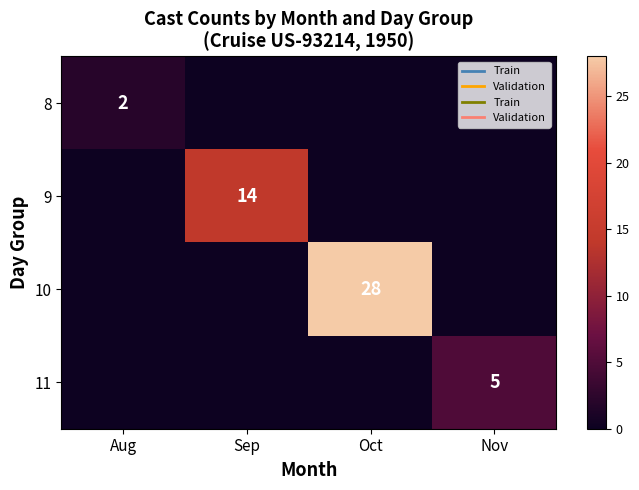

True or false: 11 has a value of 8 at Nov.

False